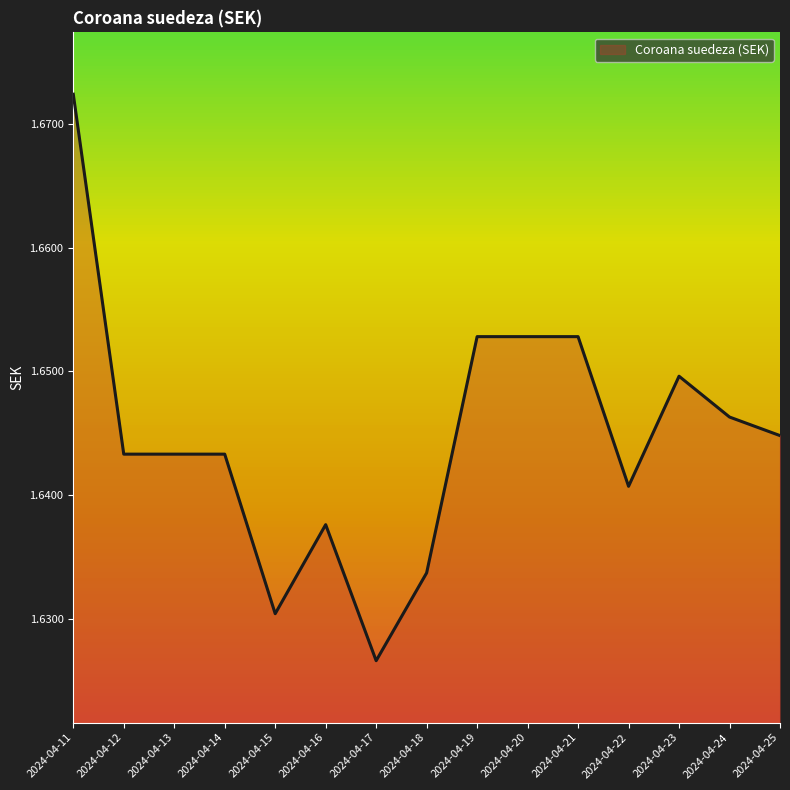

At which category does the chart reach its peak across all series?

2024-04-11